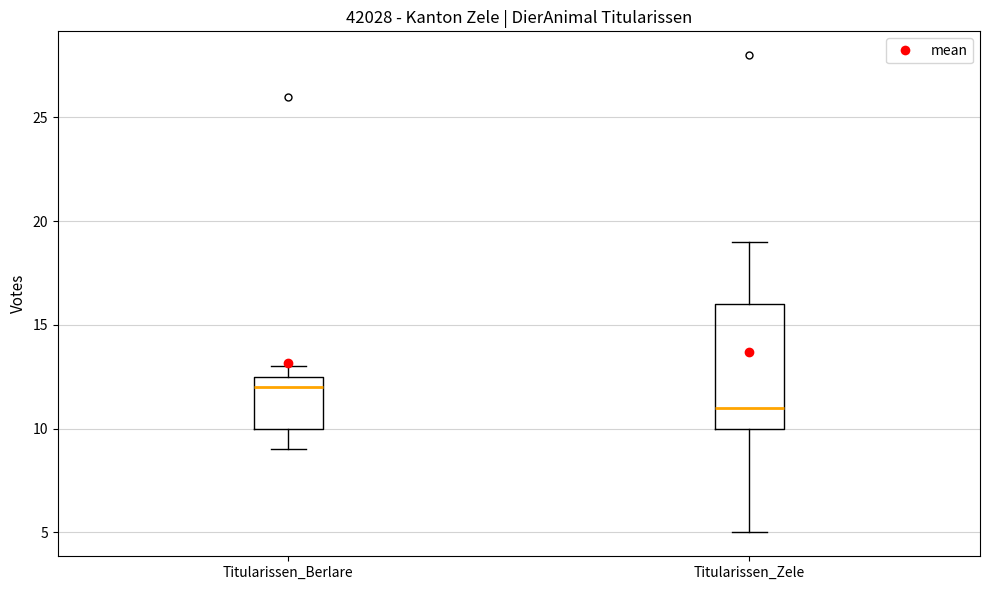

Reading left to right, transcribe this box plot: for each box, give where its median line is, the range the box spans, and where its two whiskers end, as read against the y-axis. The values are not printed on the chart, so give them approximately, as read against the axis.

Titularissen_Berlare: median 12.0, box 10.0 to 12.5, whiskers 9.0 to 13.0
Titularissen_Zele: median 11.0, box 10.0 to 16.0, whiskers 5.0 to 19.0